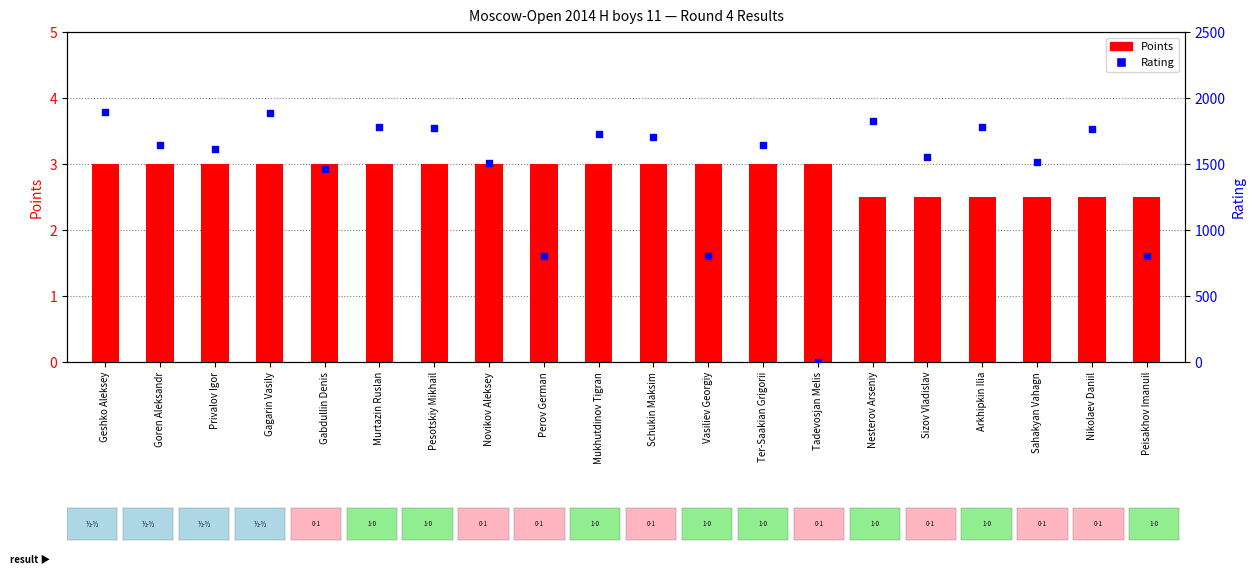

Which series has the widest spread of Y values?

Rating